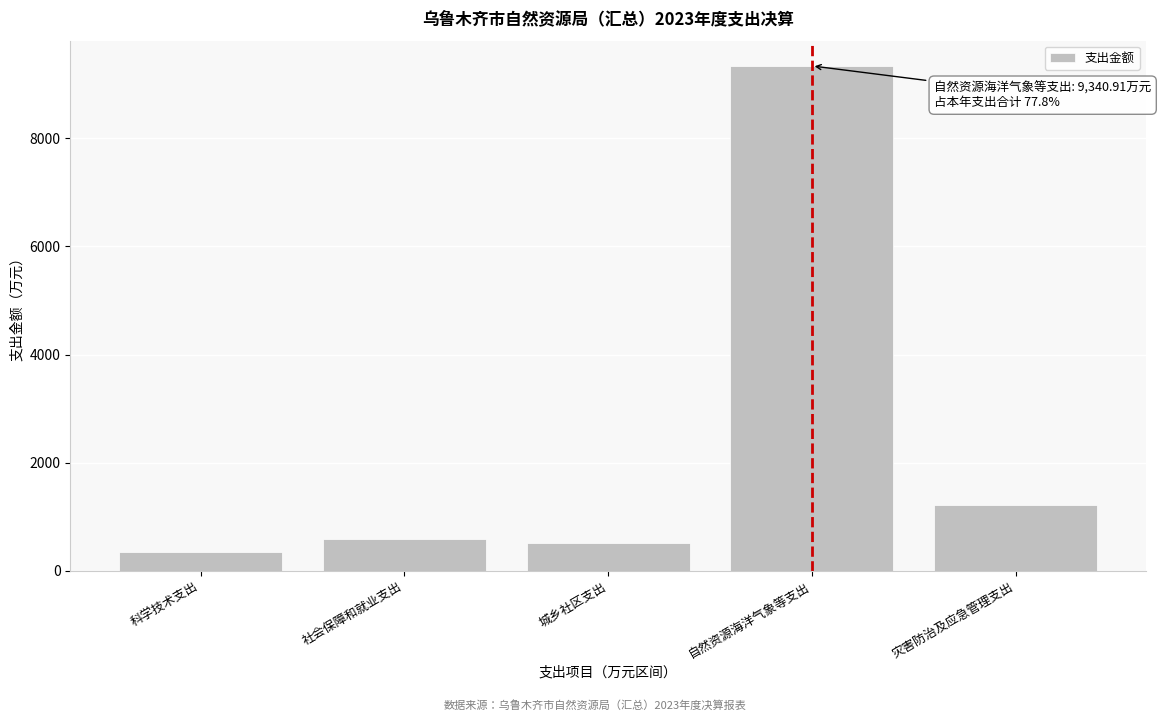

Reading left to right, list all the values displayed in this chart.

科学技术支出=338.8	社会保障和就业支出=583.6	城乡社区支出=512.8	自然资源海洋气象等支出=9340.9	灾害防治及应急管理支出=1225.0